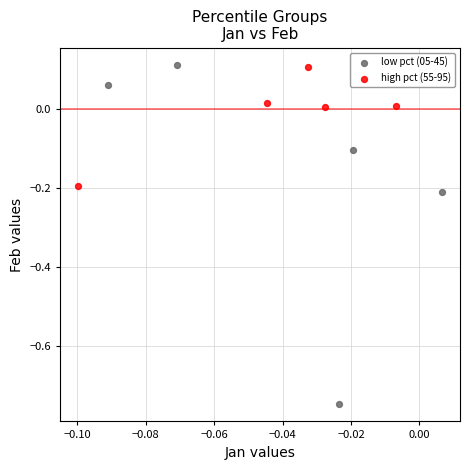

What are all the series names shown in the legend?

low pct (05-45), high pct (55-95)